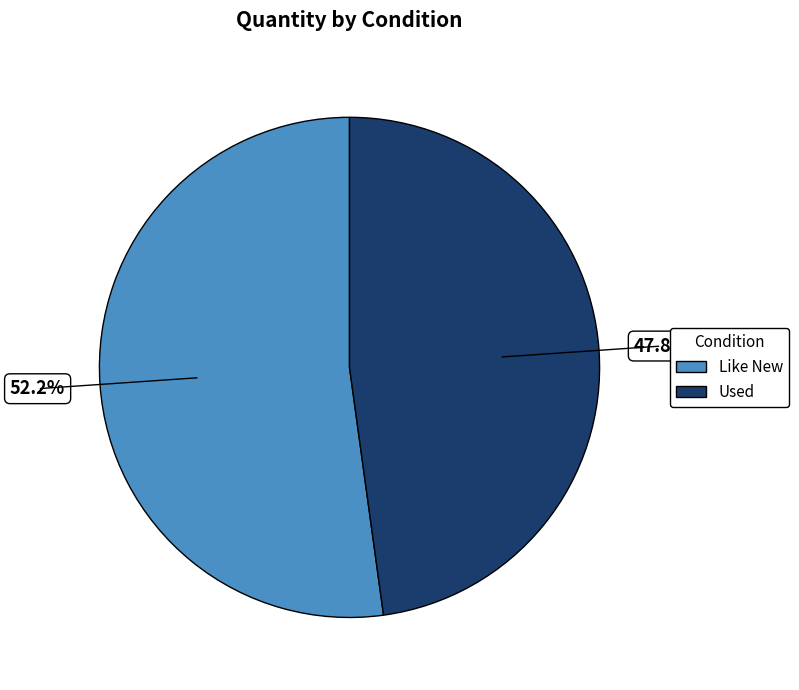

Do Like New and Used together represent more than half of the pie?

Yes